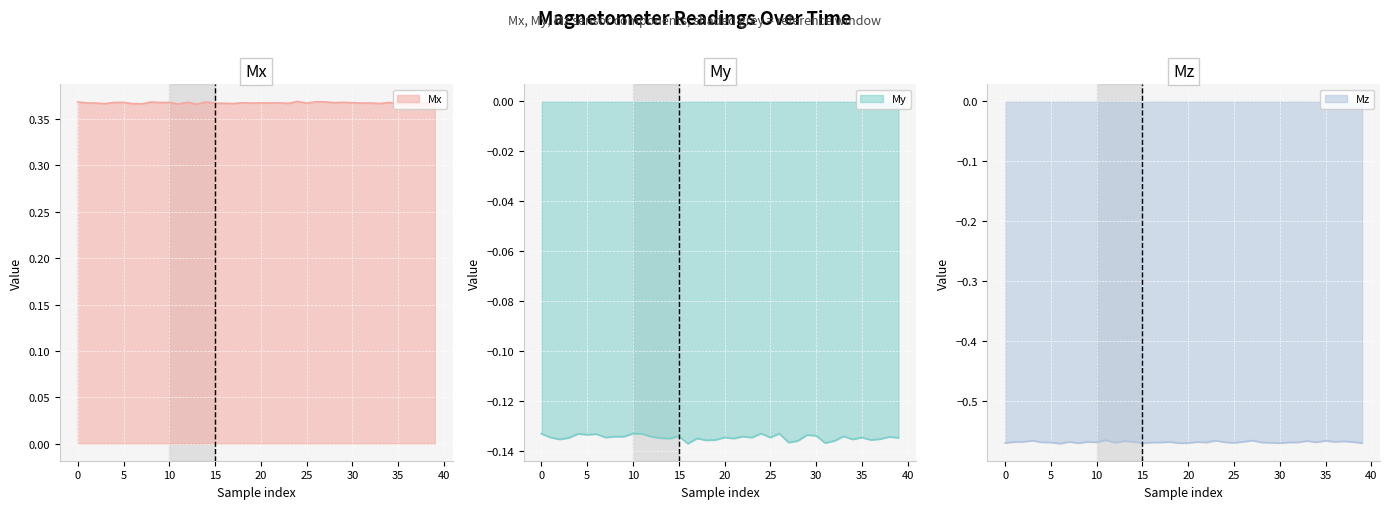

Rank the series at 38 from highest to lowest value.

Mx line, My line, Mz line